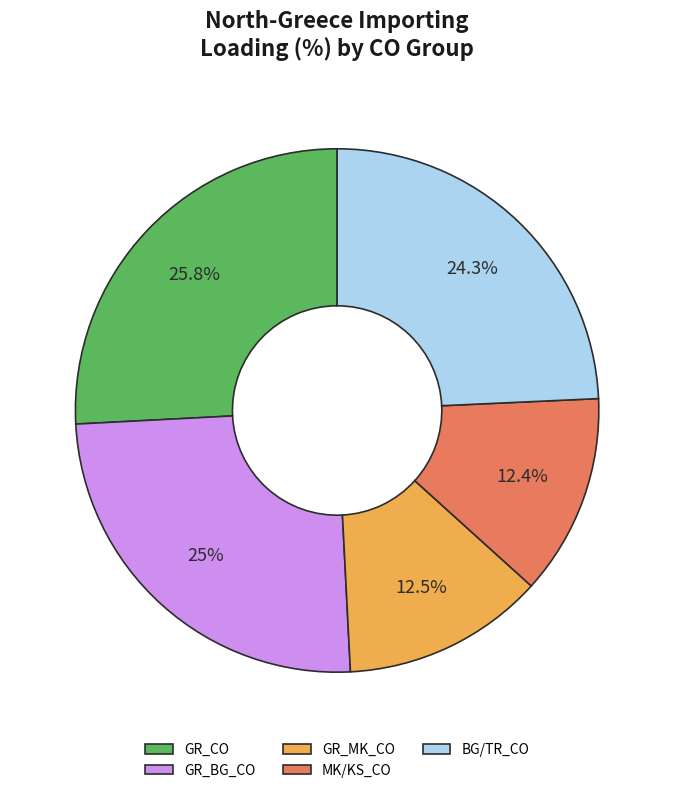

Does any single category account for the majority?

No